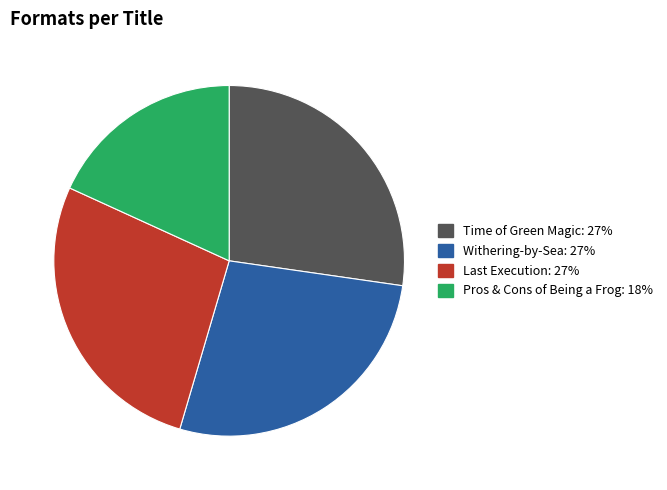

How many segments does this pie chart have?

4